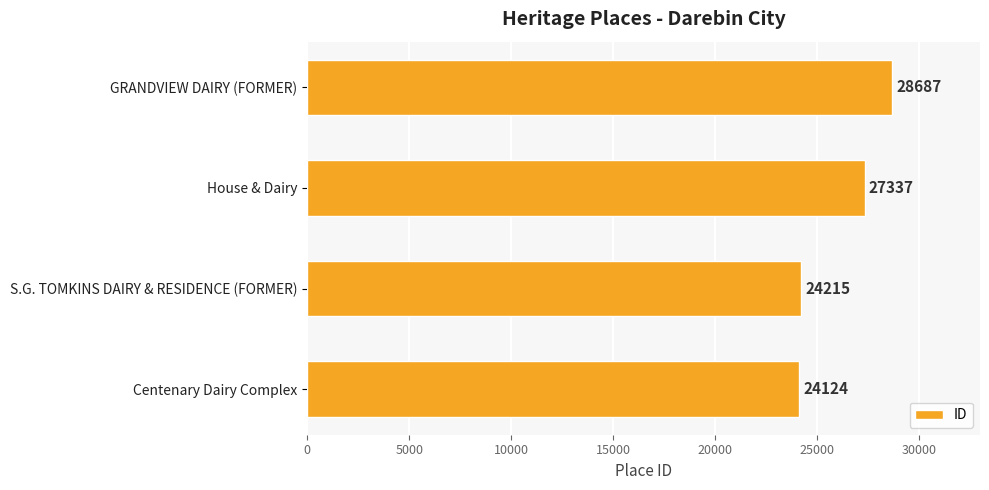

Reading bottom to top, list all the values displayed in this chart.

24124	24215	27337	28687